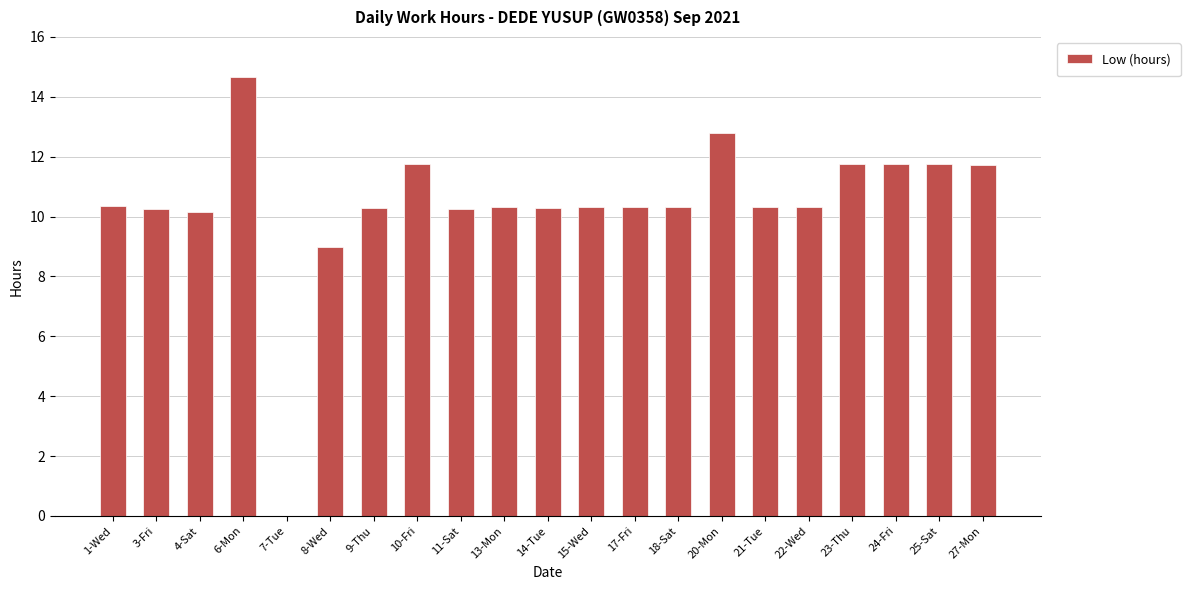

Is it true that the value at 17-Fri is 10.3?

True